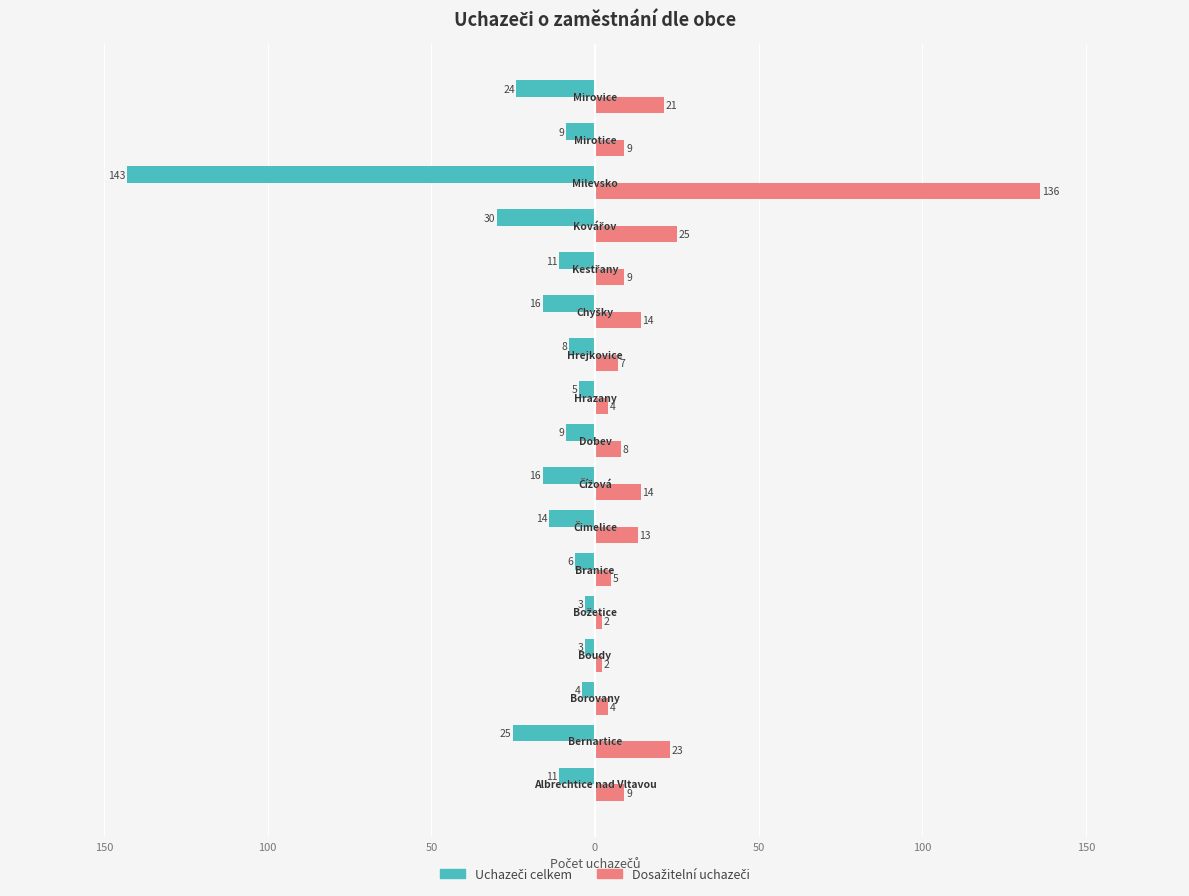

How many values in the Dosažitelní uchazeči series exceed 9?

7